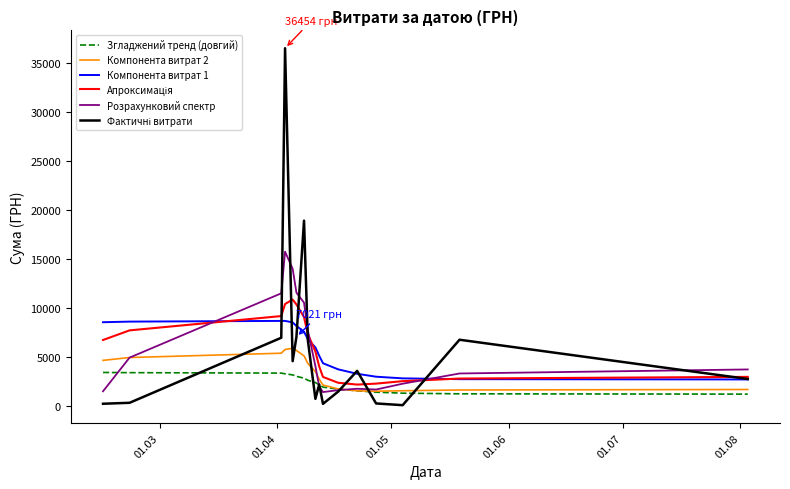

What is the maximum value shown in the chart?

36454.0